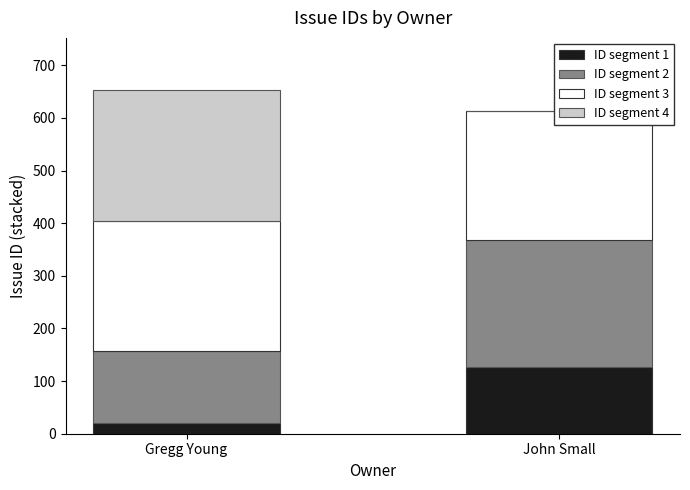

What is the maximum value for ID segment 3?

248